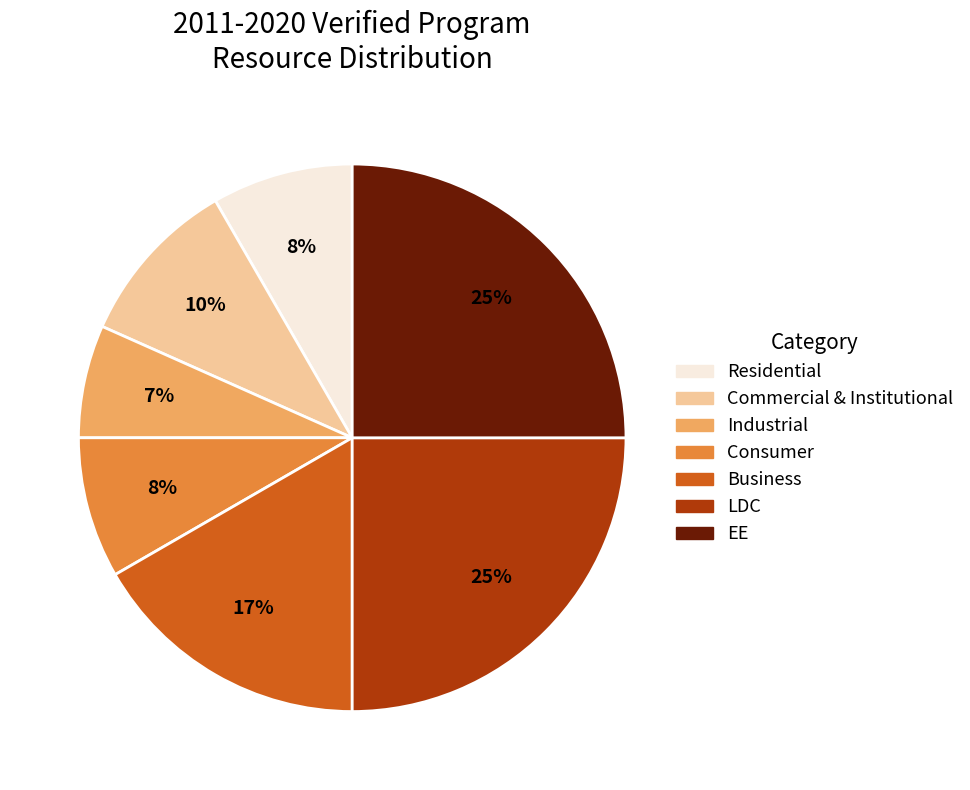

To the nearest percent, what is the difference between the largest and smallest slice percentages?

18%